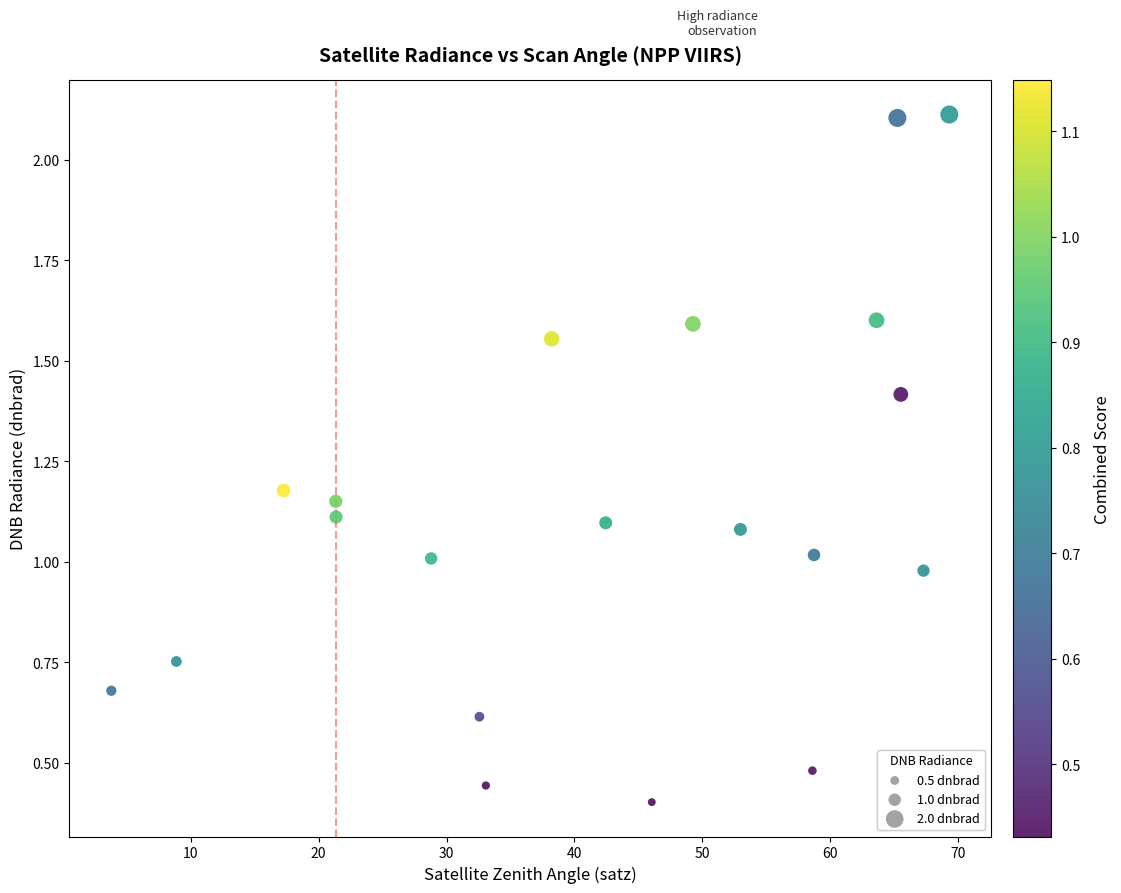

What is the range of Y values (max minus min)?

1.7